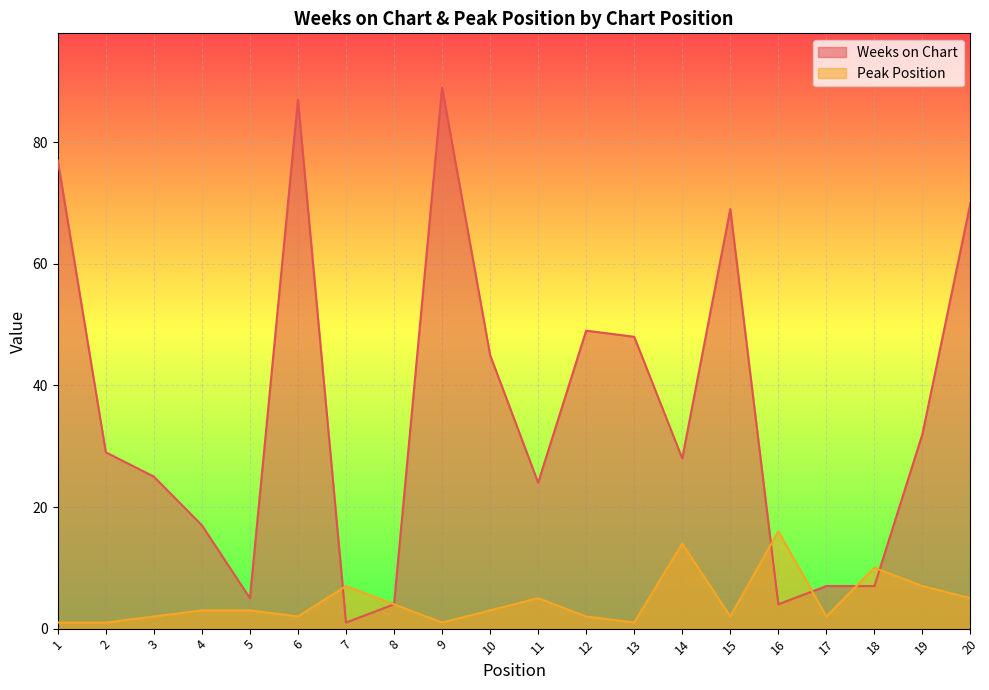

At how many categories does at least one series exceed 3?

20